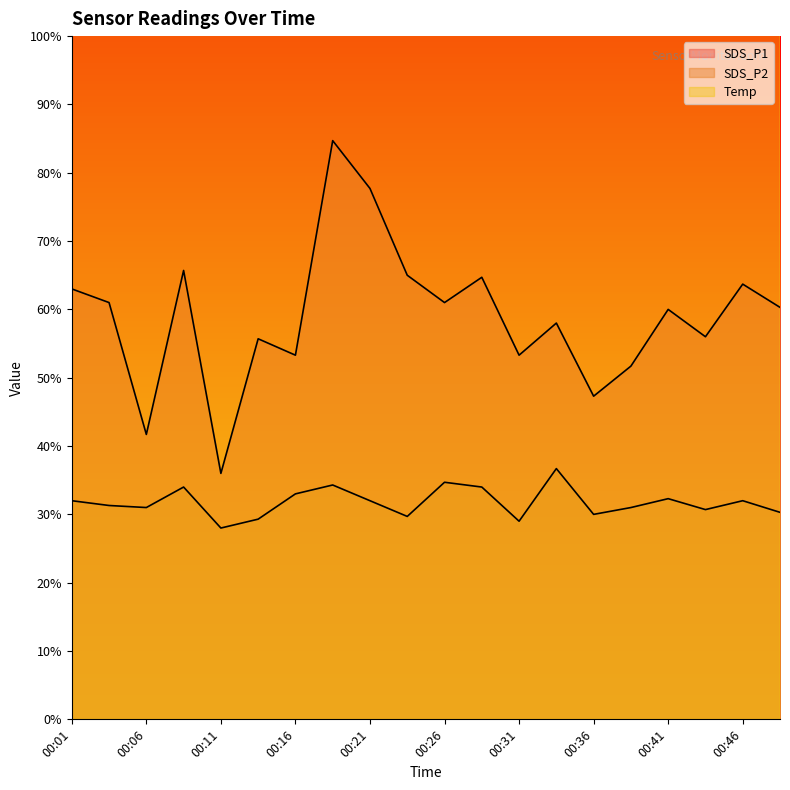

Reading right to left, list all the values displayed in this chart.

SDS_P1: 6.0	6.4	5.6	6.0	5.2	4.7	5.8	5.3	6.5	6.1	6.5	7.8	8.5	5.3	5.6	3.6	6.6	4.2	6.1	6.3
SDS_P2: 3.0	3.2	3.1	3.2	3.1	3.0	3.7	2.9	3.4	3.5	3.0	3.2	3.4	3.3	2.9	2.8	3.4	3.1	3.1	3.2
Temp: 14.7	14.8	14.7	14.7	14.8	14.8	14.8	14.7	14.7	14.7	14.8	14.7	14.8	14.8	14.7	14.8	14.7	14.8	14.8	14.8